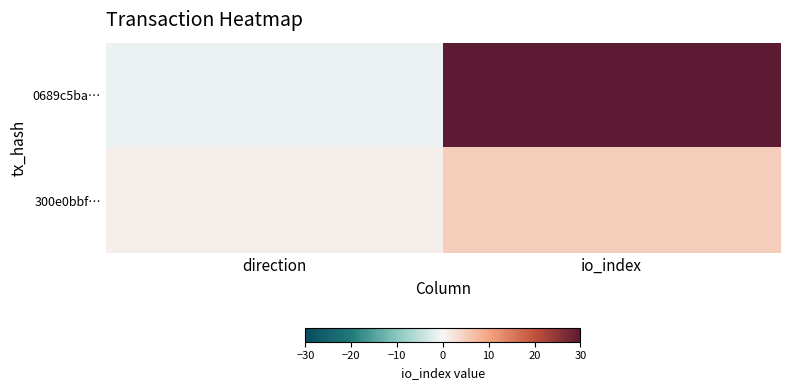

What is the minimum value shown in the chart?

-1